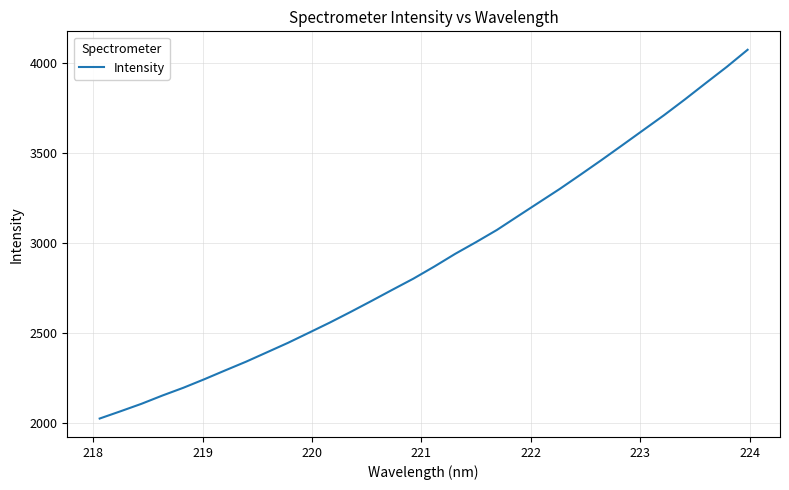

What is the greatest value displayed?

4072.9